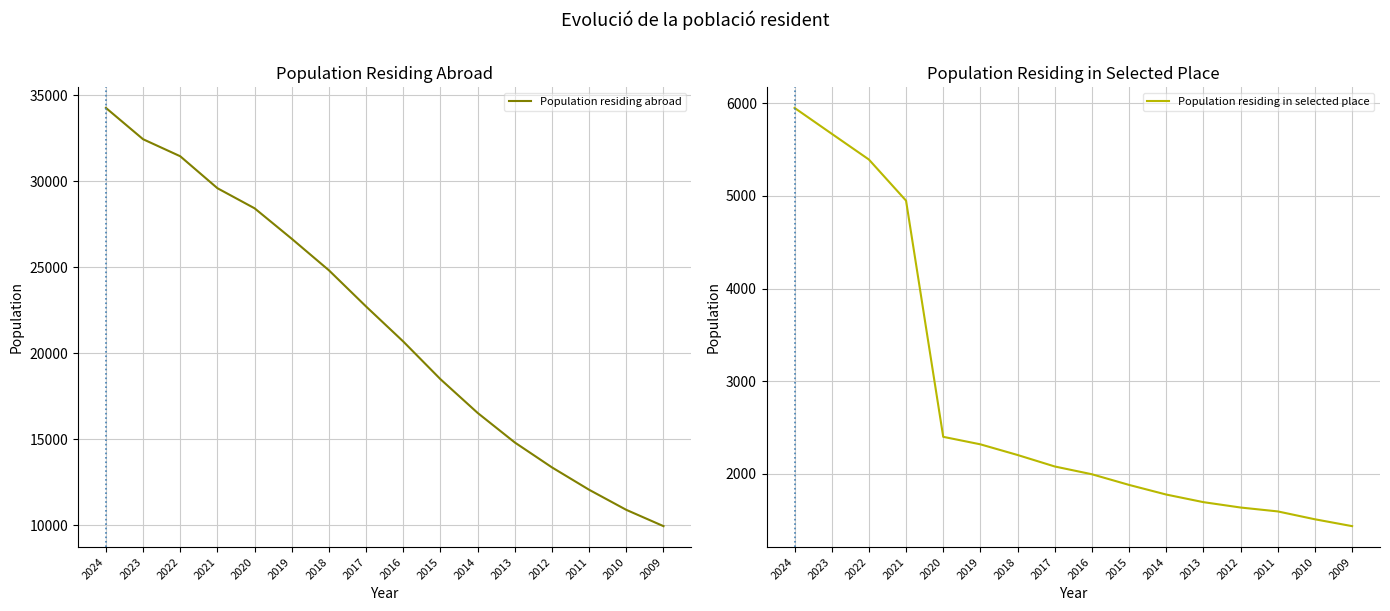

How many lines are shown in the chart?

2